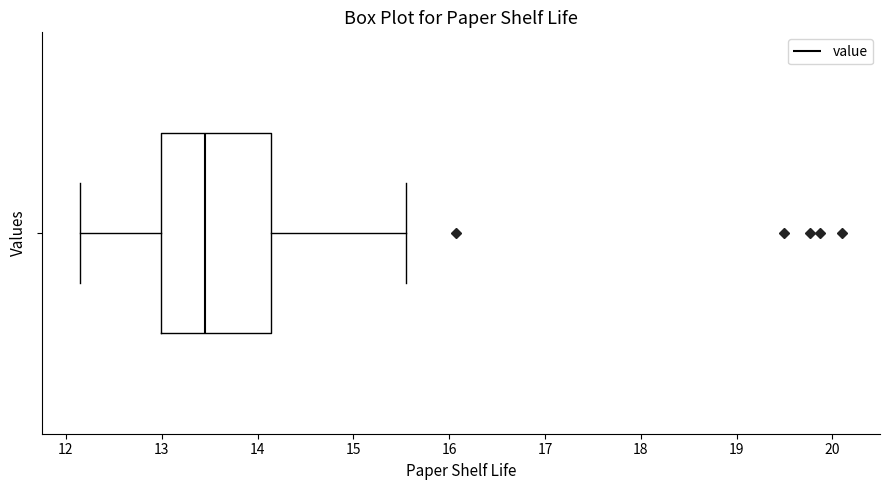

Read this box plot against the x-axis: the position of the median line, the range covered by the box, and the ends of both whiskers. The values are not printed on the chart, so give them approximately, as read against the axis.

median 13.5, box 13.0 to 14.1, whiskers 12.2 to 15.6